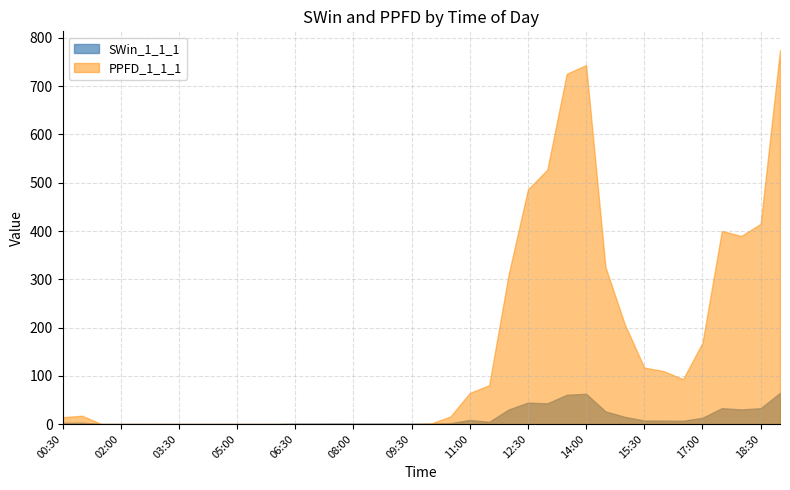

Which series has the largest range (max minus min)?

PPFD_1_1_1